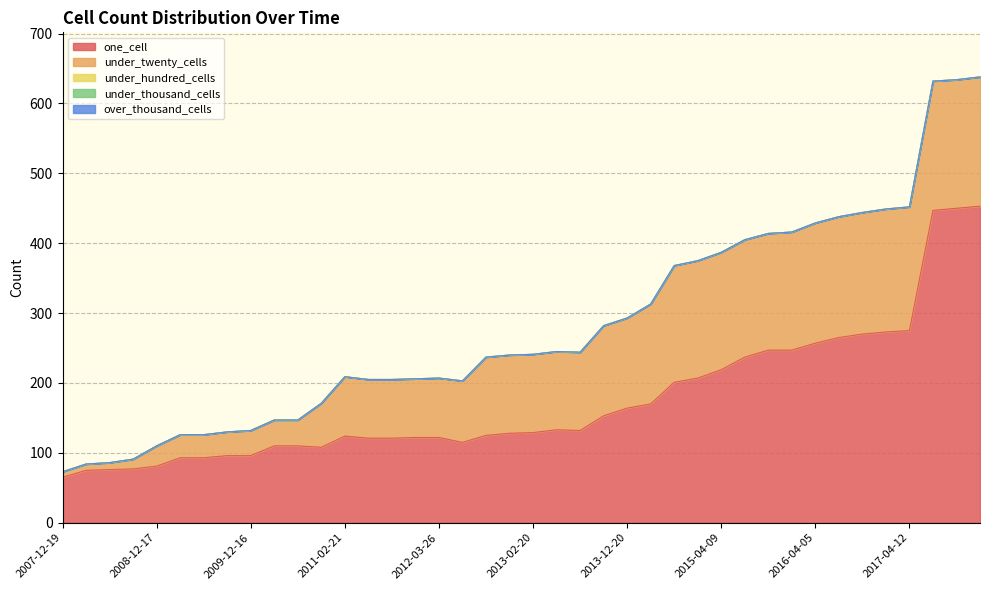

What are all the series names shown in the legend?

one_cell, under_twenty_cells, under_hundred_cells, under_thousand_cells, over_thousand_cells